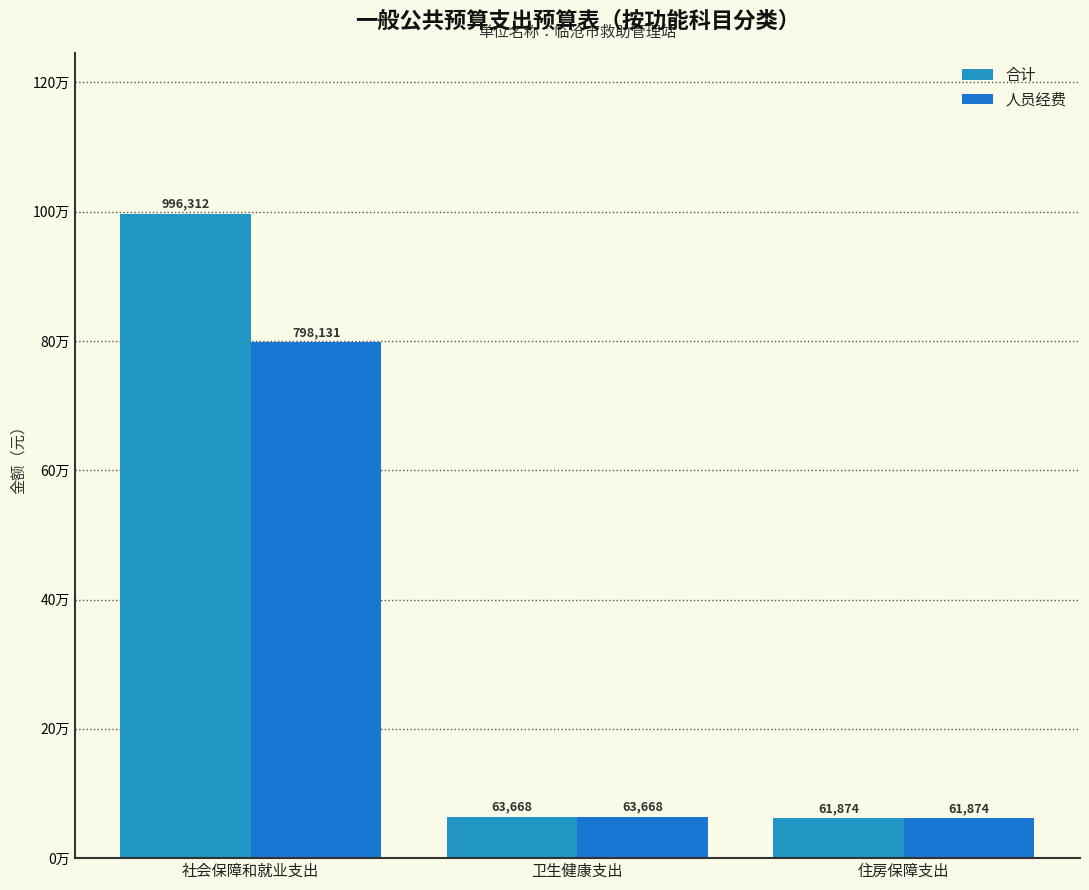

What is the difference between the maximum and minimum values in the 人员经费 series?

736256.9